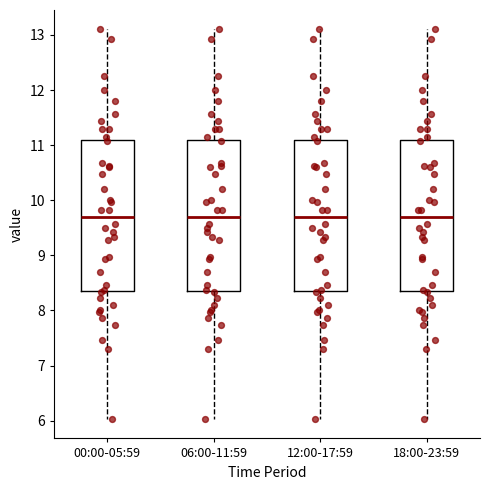

Reading left to right, read every box against the y-axis: the position of its median line, the range the box covers, and the ends of its whiskers. The values are not printed on the chart, so give them approximately, as read against the axis.

00:00-05:59: median 9.7, box 8.4 to 11.1, whiskers 6.0 to 13.1
06:00-11:59: median 9.7, box 8.4 to 11.1, whiskers 6.0 to 13.1
12:00-17:59: median 9.7, box 8.4 to 11.1, whiskers 6.0 to 13.1
18:00-23:59: median 9.7, box 8.4 to 11.1, whiskers 6.0 to 13.1